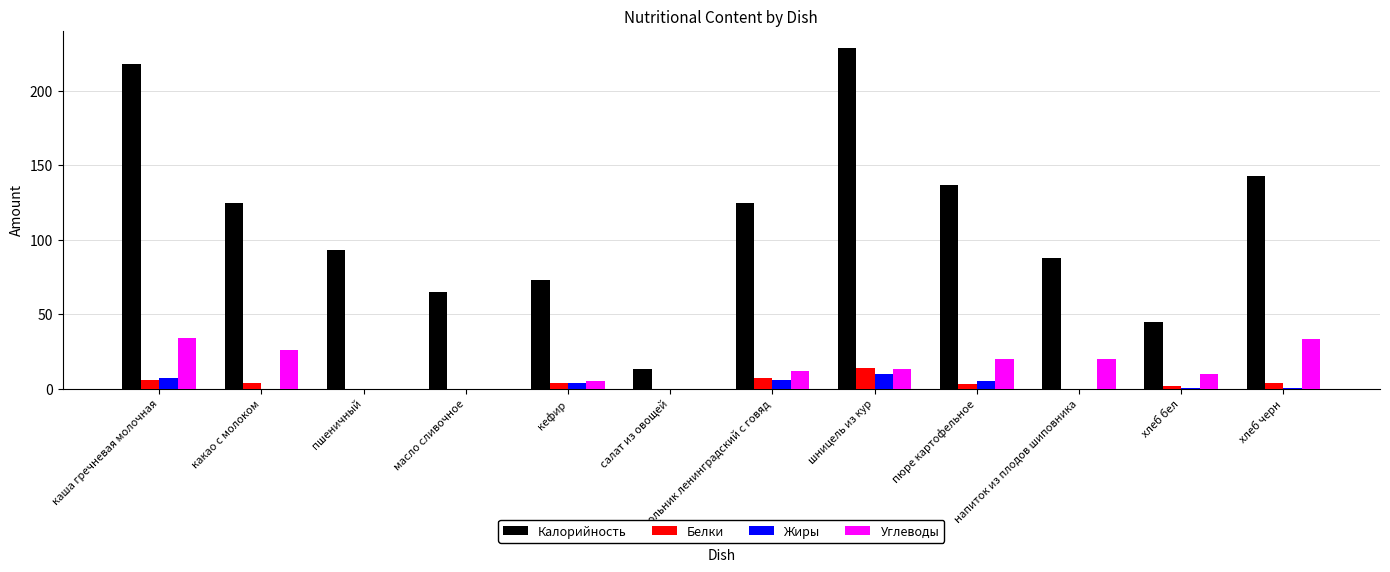

Are the bars horizontal?

No